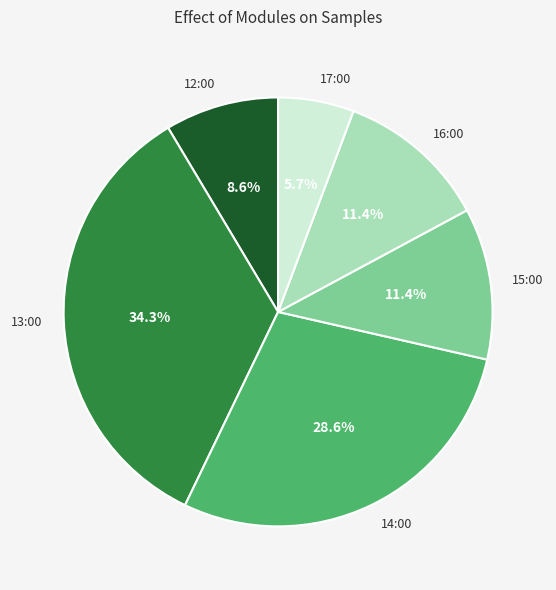

To the nearest percent, what is the combined percentage of 13:00 and 12:00?

43%